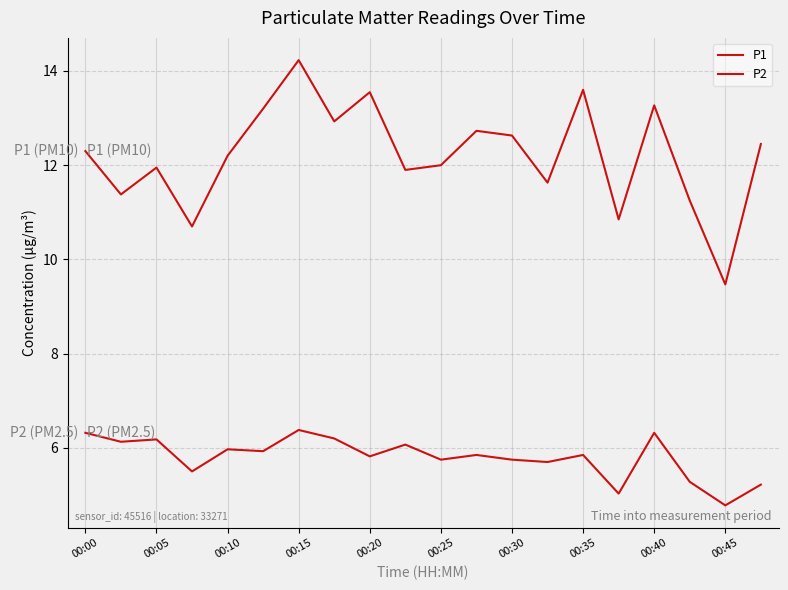

Is this an area chart (filled region under the line)?

No